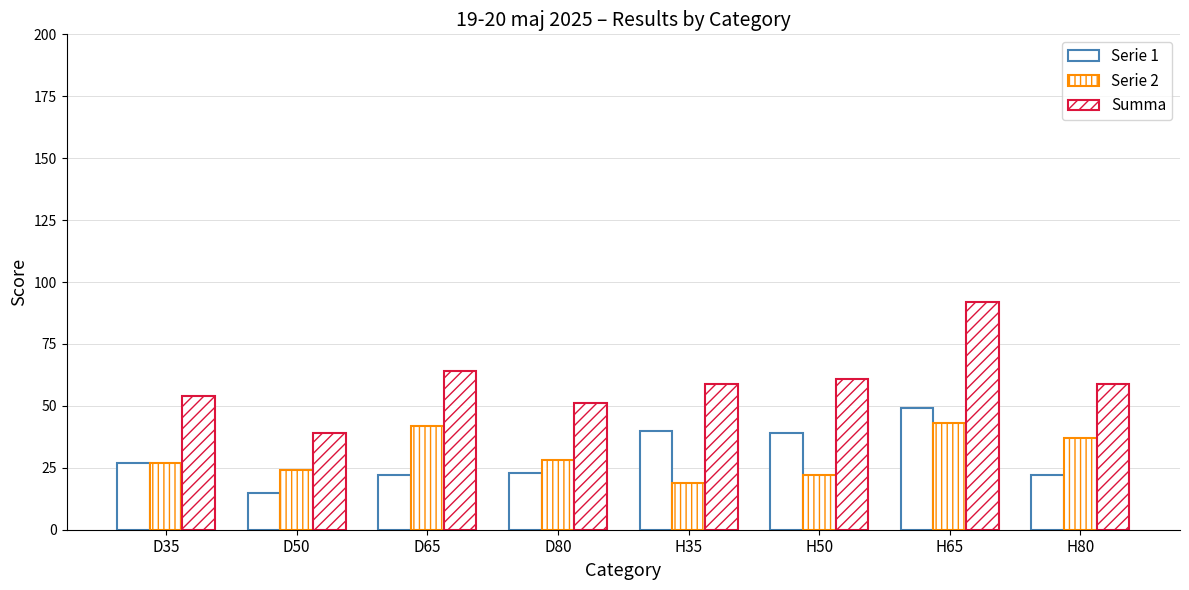

How many distinct data groups are displayed?

3